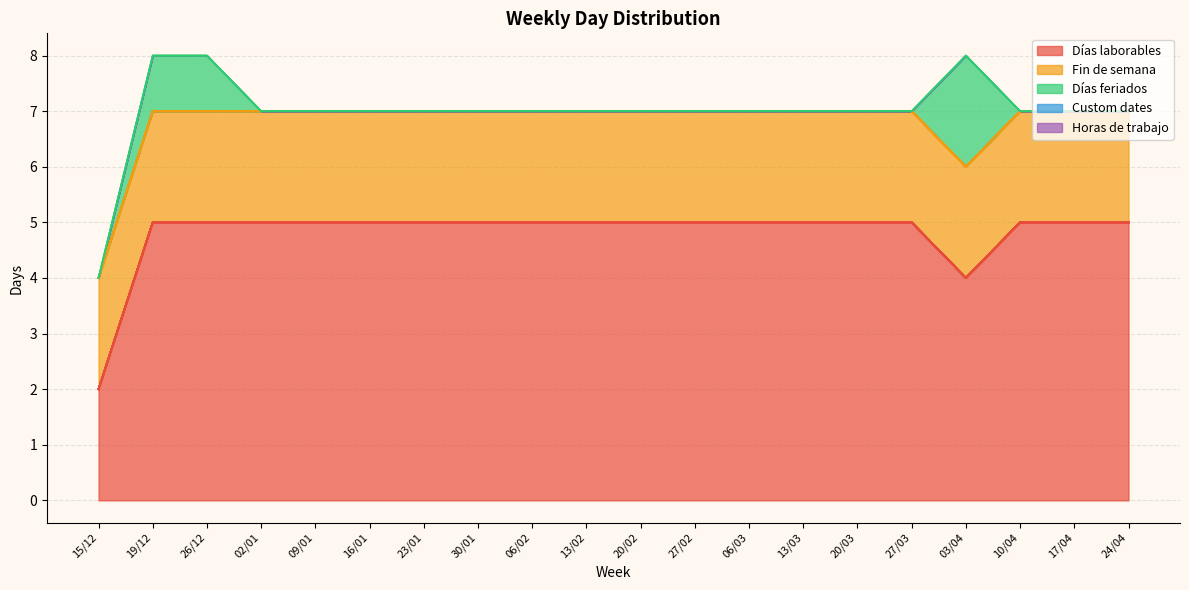

How many lines are shown in the chart?

5